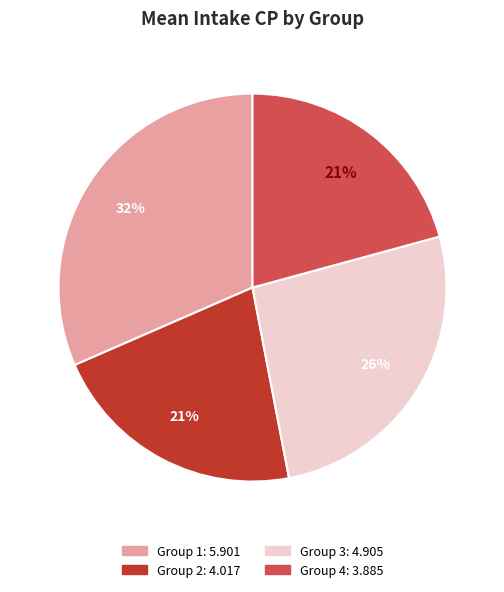

Which category has the biggest portion of the pie?

Group 1